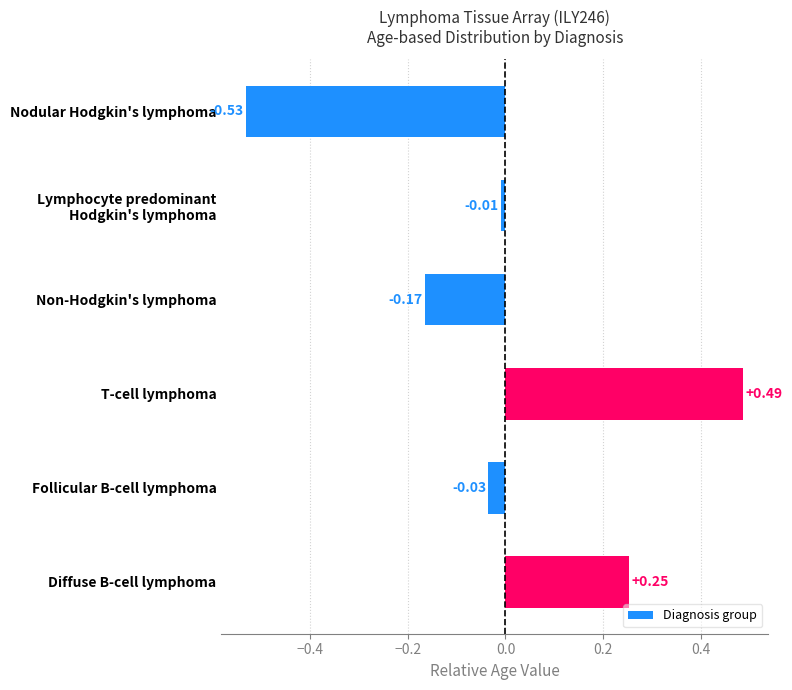

How many distinct data groups are displayed?

1